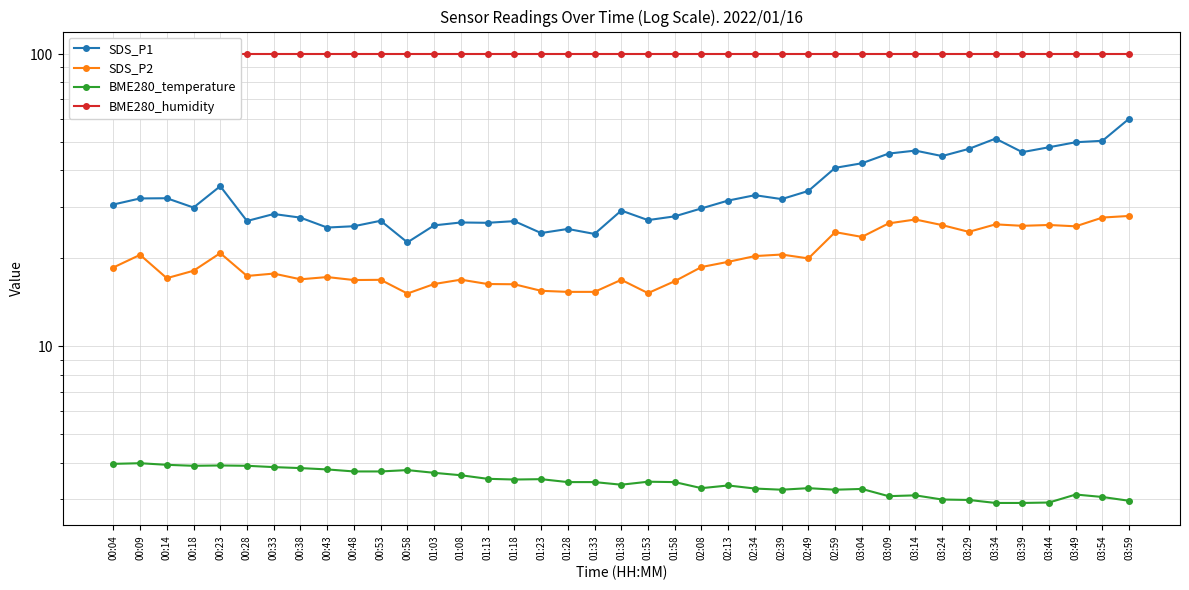

What is the spread (max minus min) of values at 02:49?

96.7